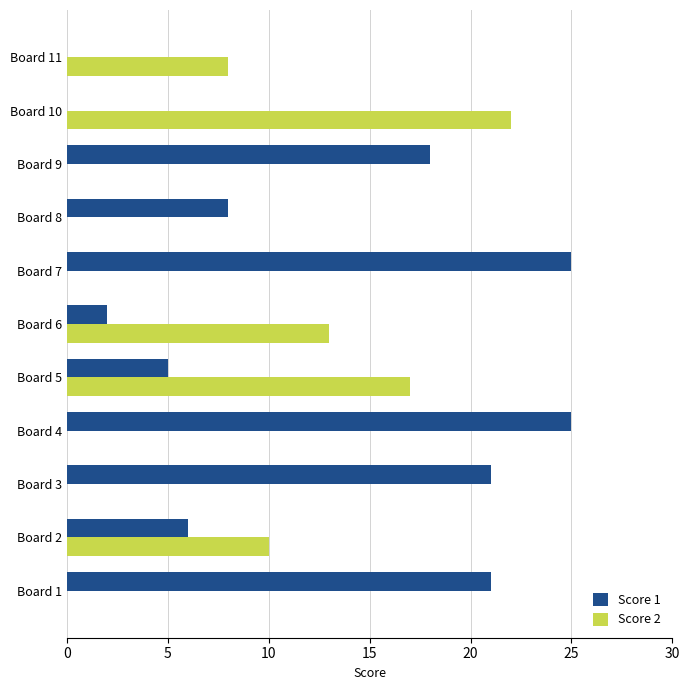

What is the maximum value shown in the chart?

25